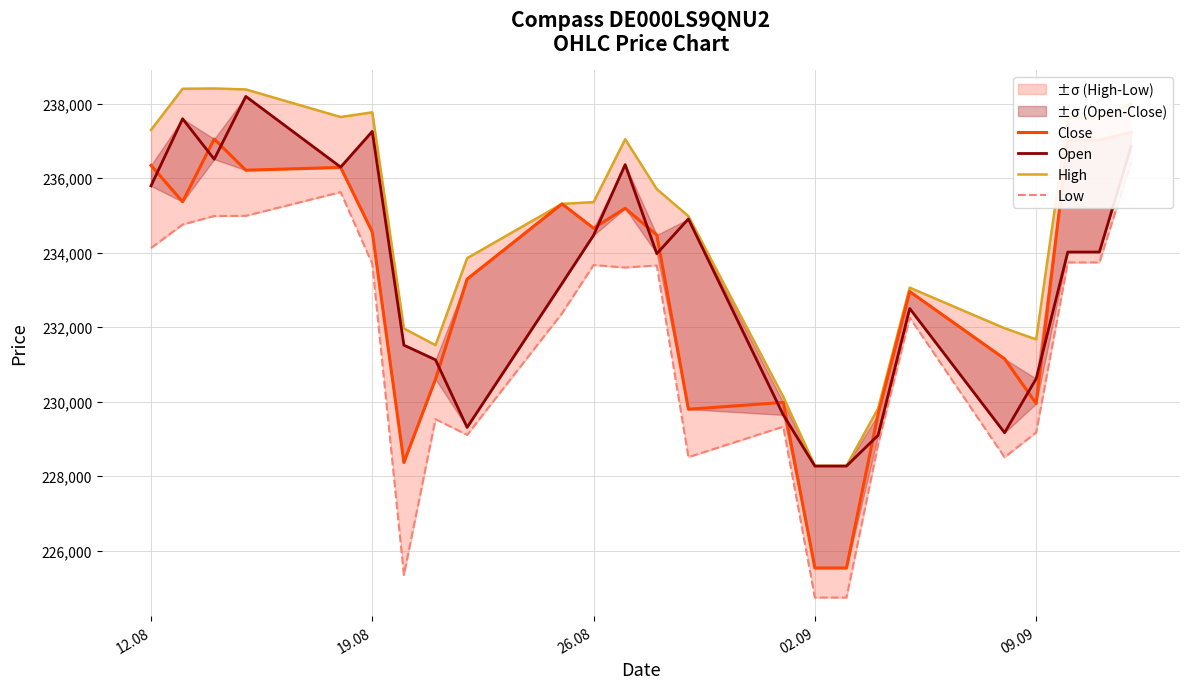

What is the difference between the second highest and second lowest values in the Close series?

11523